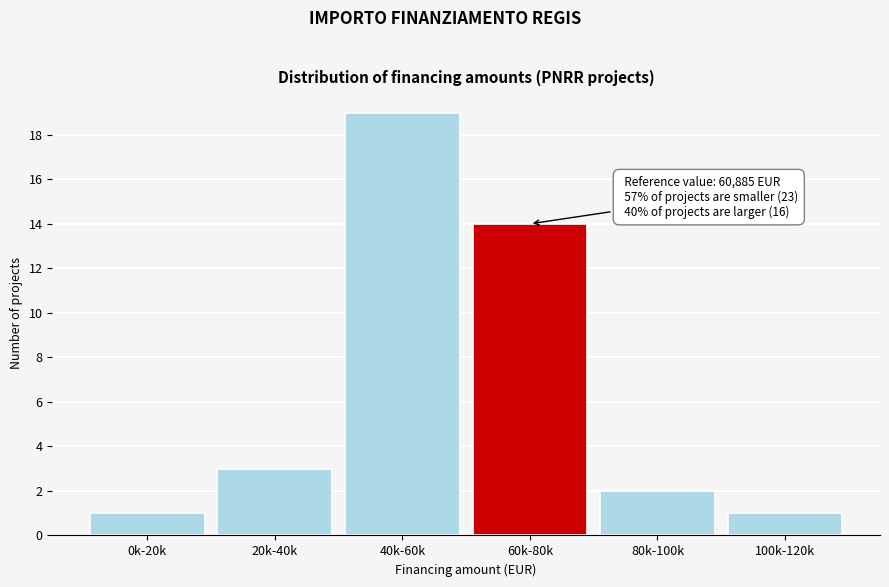

Reading left to right, transcribe all the data shown in this chart.

1	3	19	14	2	1